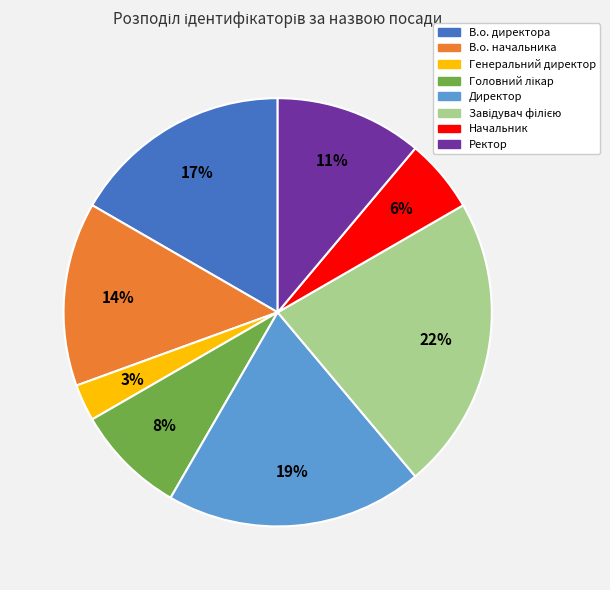

Is it true that Директор is 31% of the pie?

False